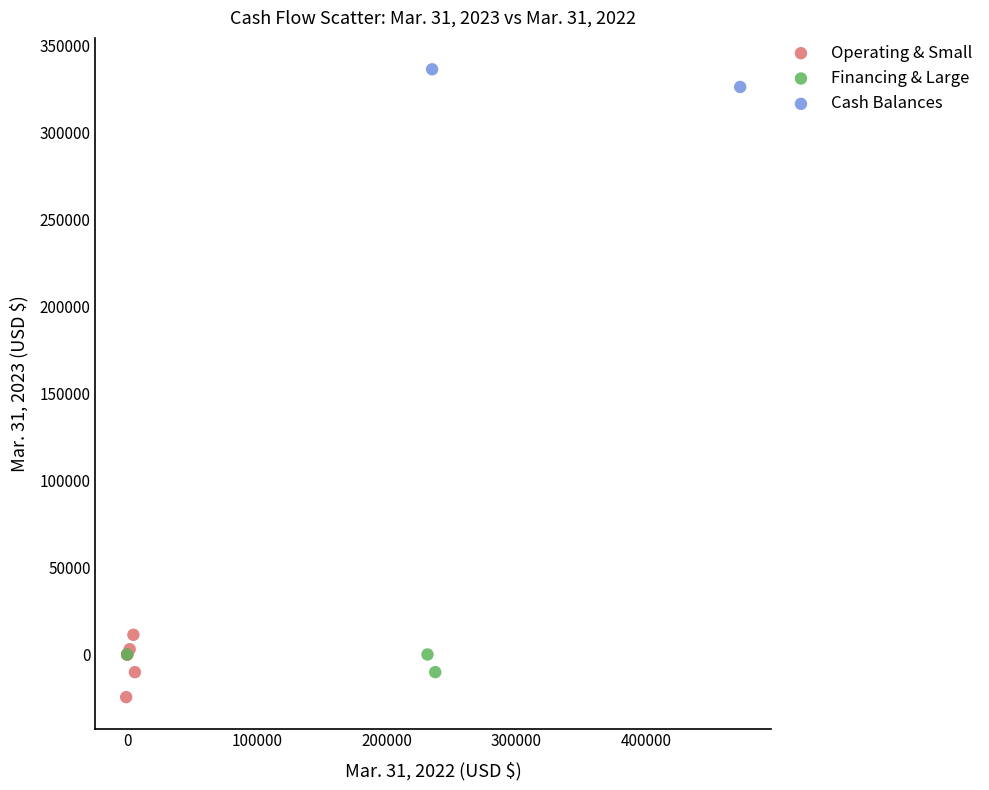

What are all the series names shown in the legend?

Operating & Small, Financing & Large, Cash Balances